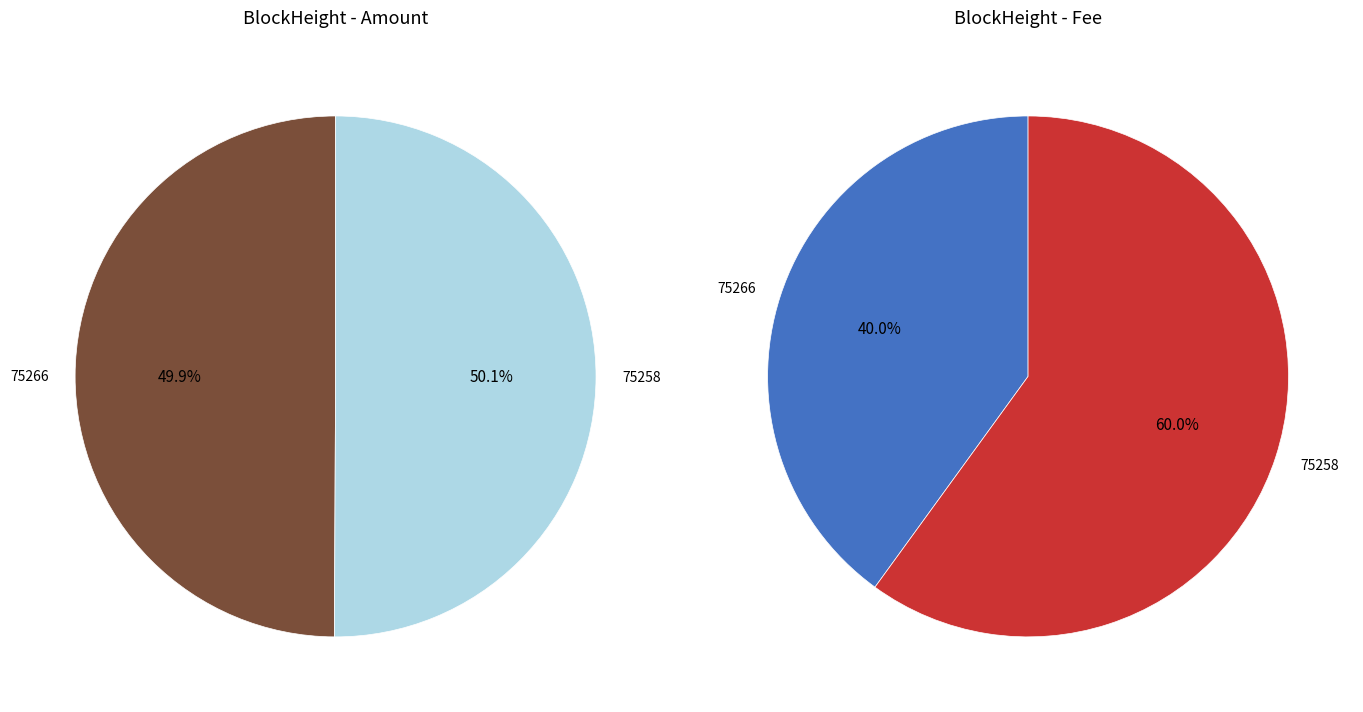

Count the number of slices in the pie.

2